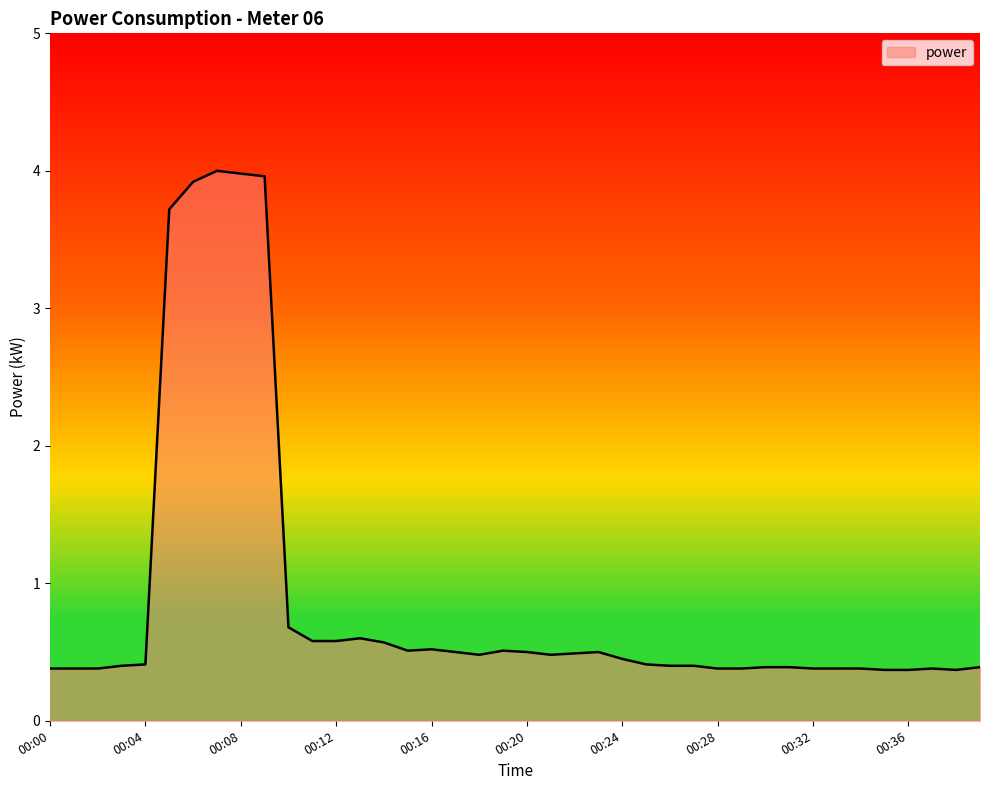

What is the maximum value shown in the chart?

4.0